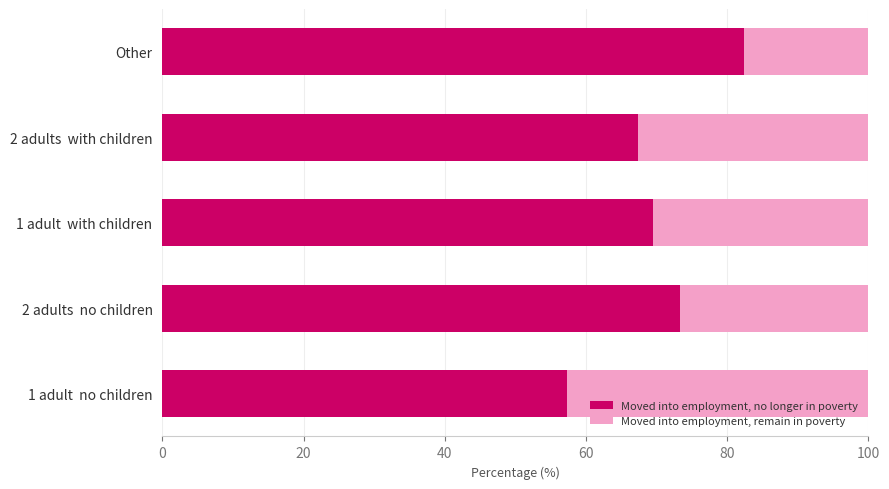

What is the sum of the Moved into employment, no longer in poverty values at 1 adult  no children and 2 adults  no children?

130.7